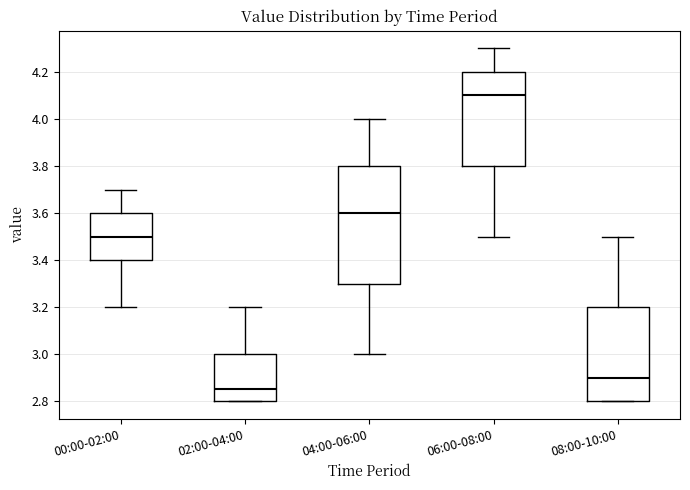

Comparing the boxes themselves (not the whiskers), which one is the tallest?

04:00-06:00